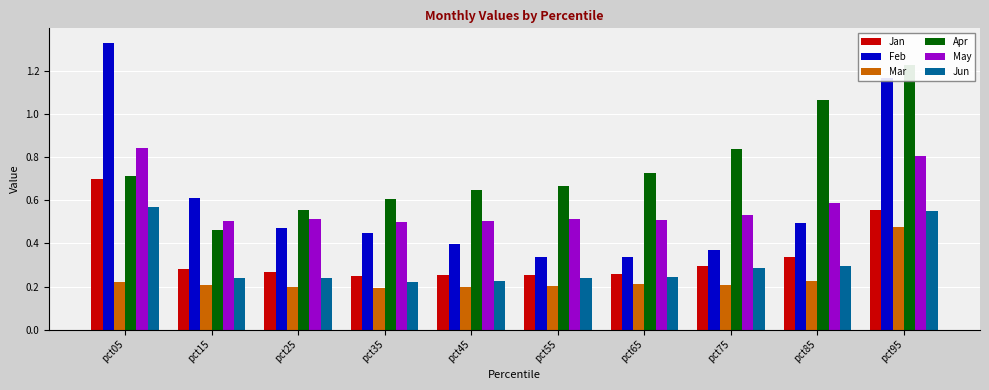

At which category does the chart reach its peak across all series?

pct05